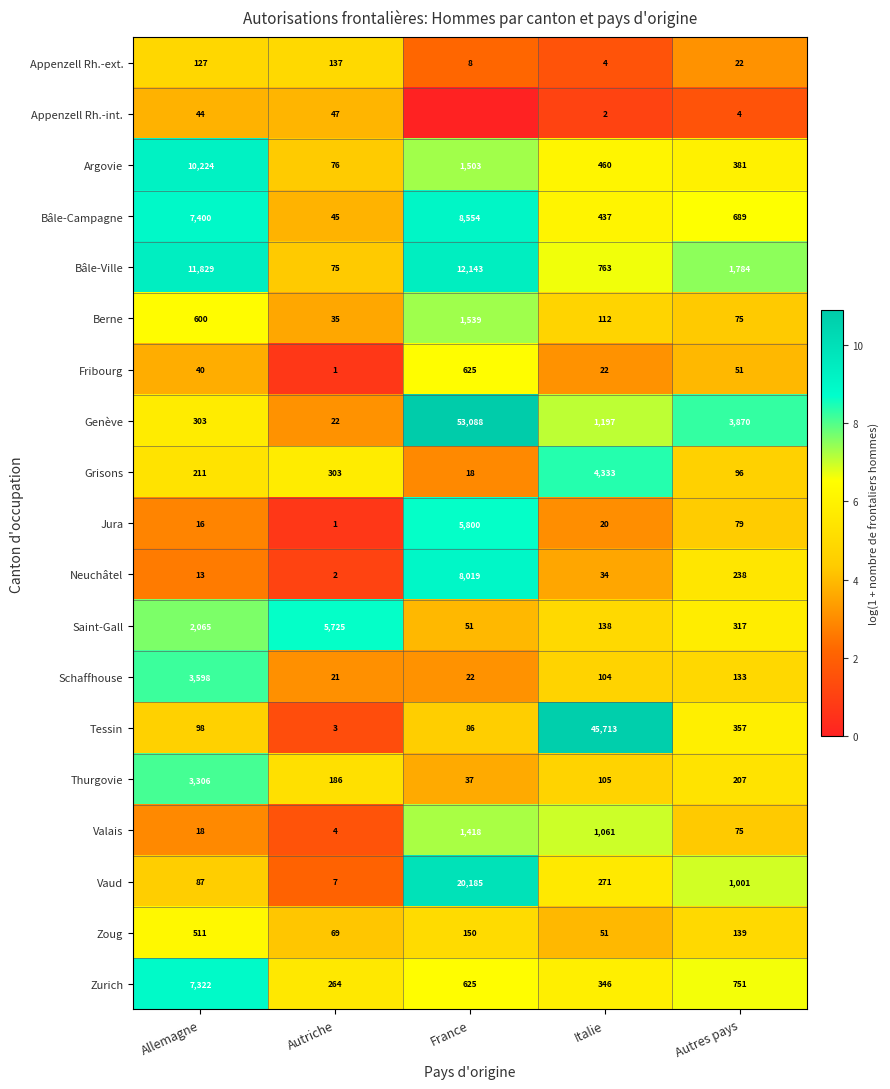

What is the sum of all Vaud values?

21551